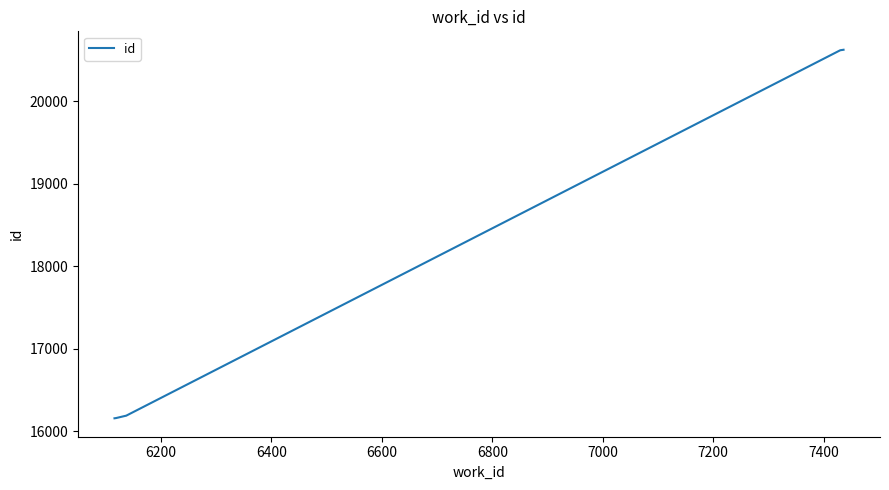

What is the greatest value displayed?

20627